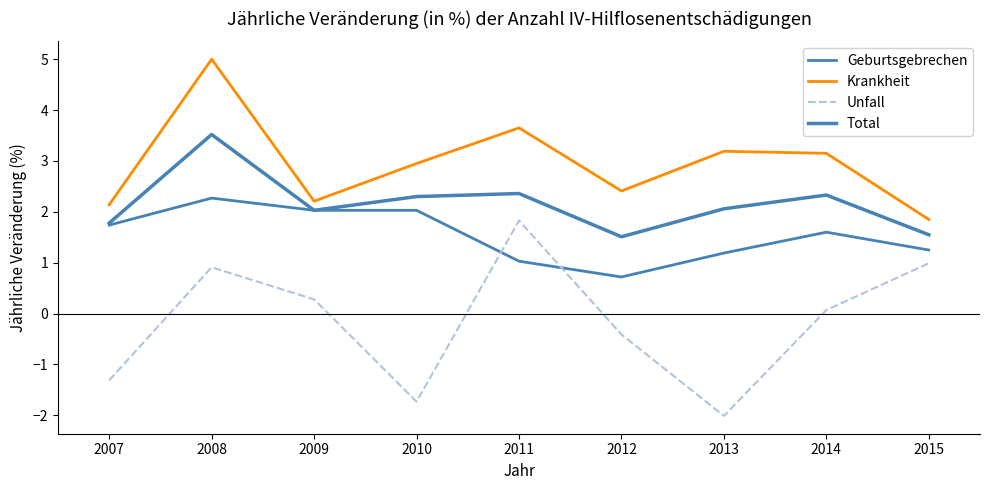

How many values in the Unfall series are below 0?

4